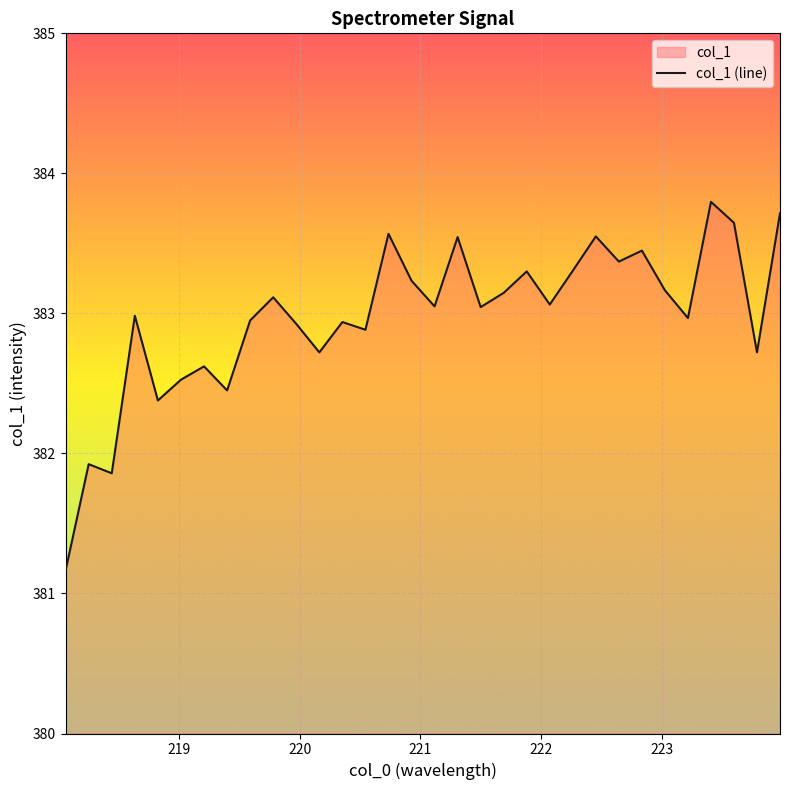

What is the smallest value displayed?

381.2